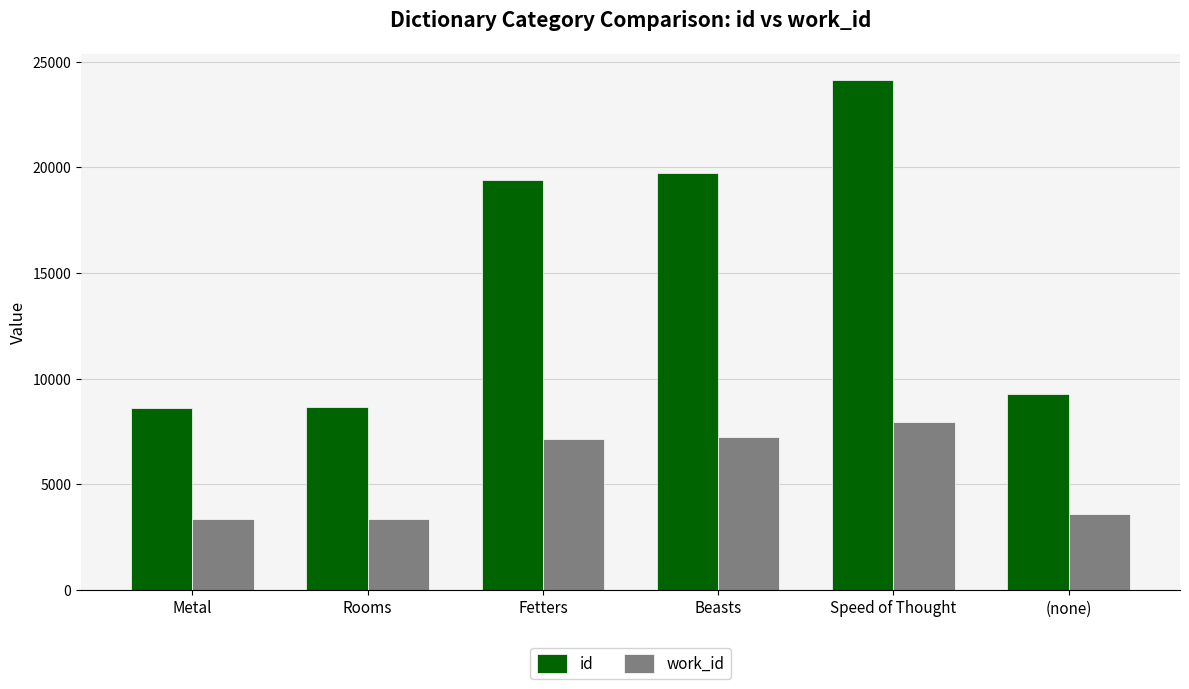

Read the id value at Beasts.

19738